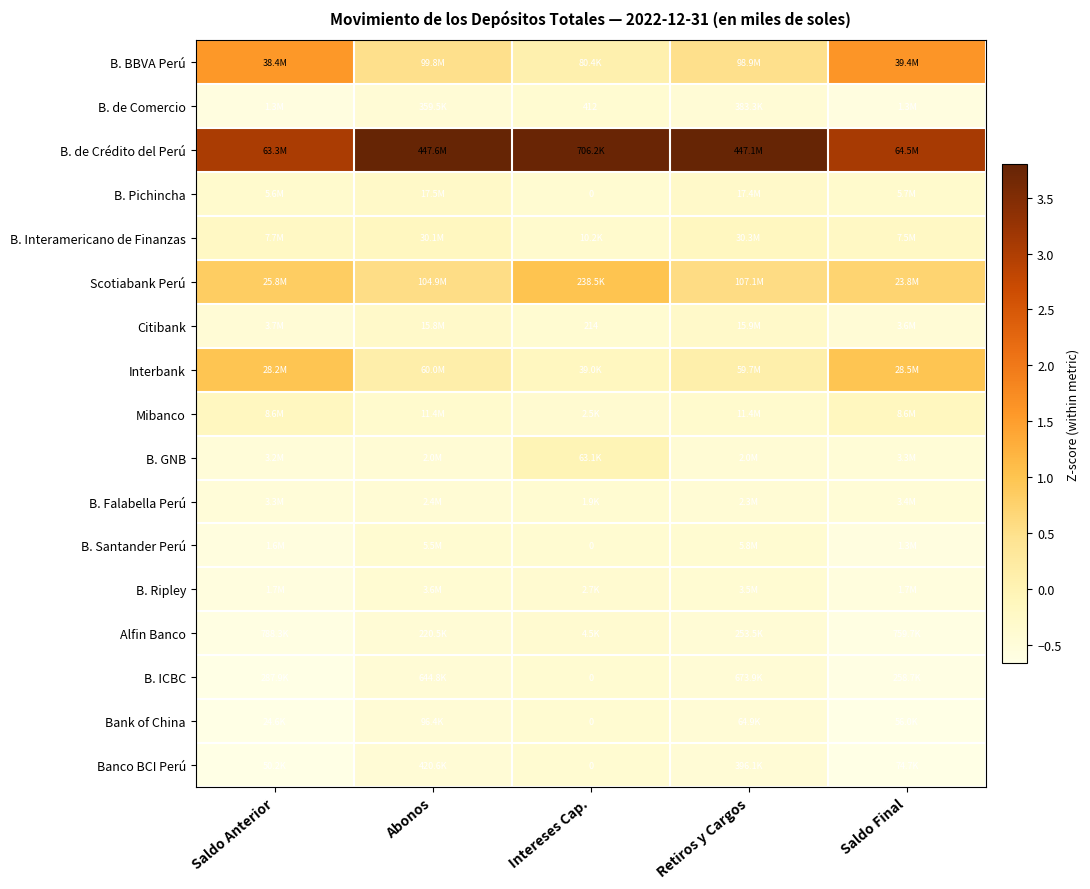

The B. GNB series shows -0.5 at Saldo Anterior. True or false?

True